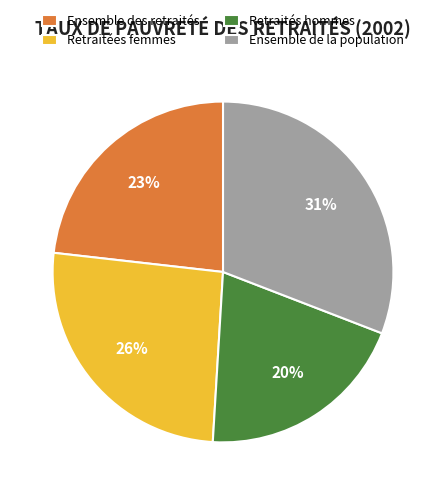

Which category has the biggest portion of the pie?

Ensemble de la population